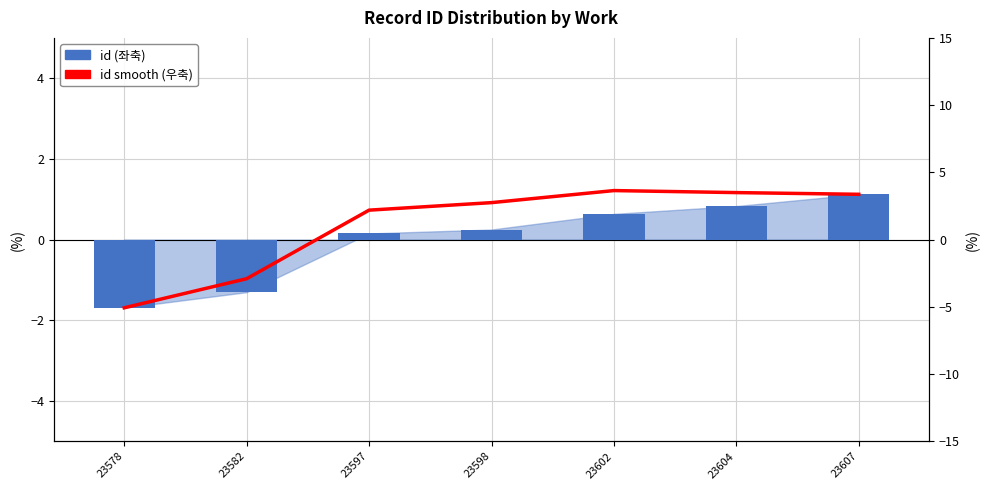

How many negative values does the id smooth (우축) series have?

2